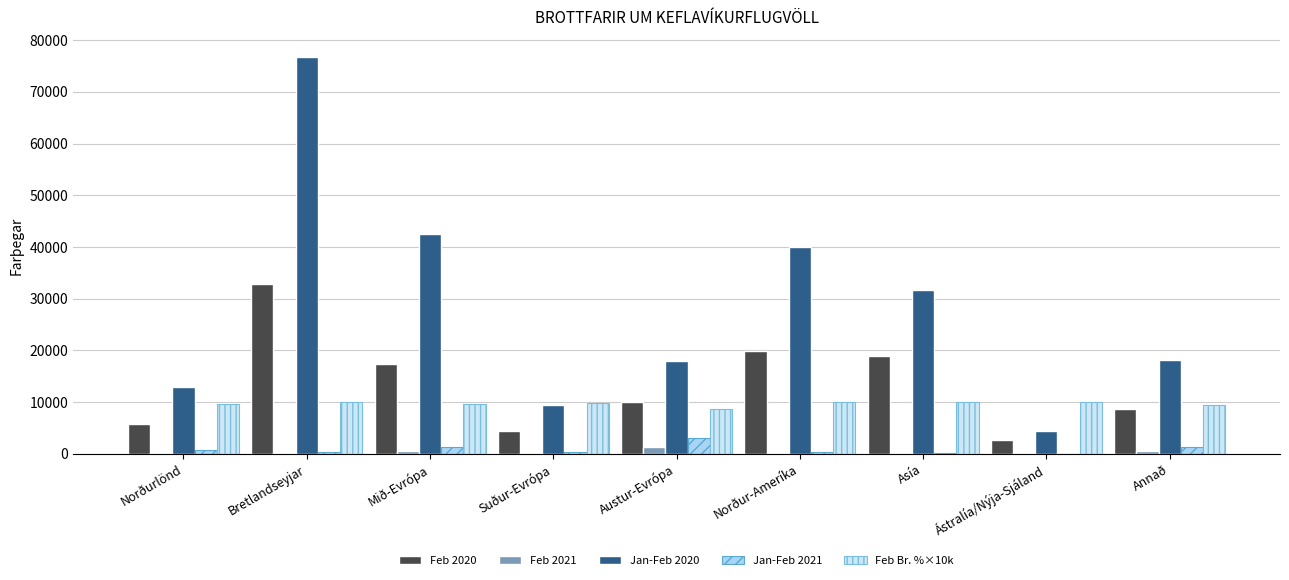

Is it true that Jan-Feb 2020 equals 27654 at Mið-Evrópa?

False